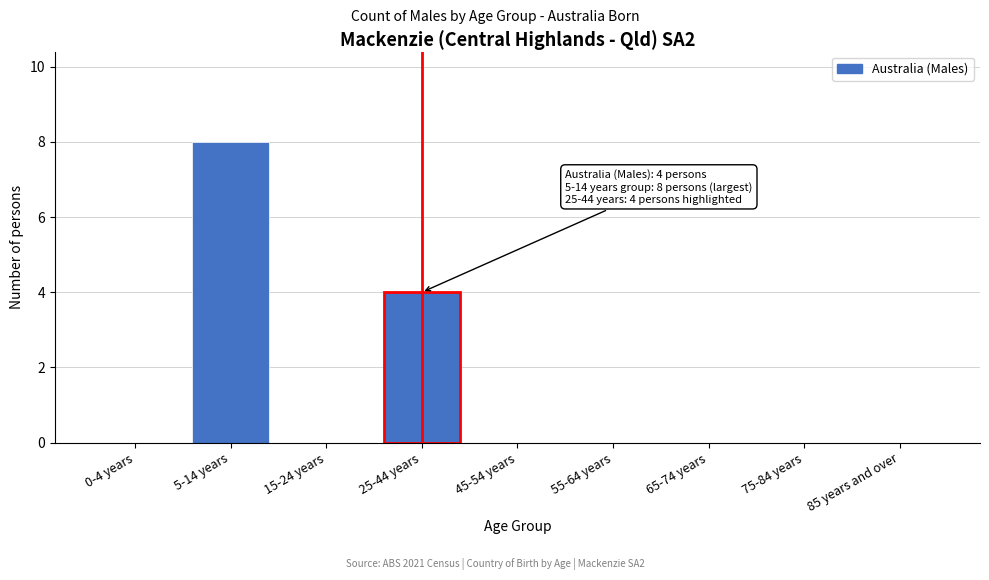

Reading right to left, what are all the values shown in this chart?

85 years and over=0	75-84 years=0	65-74 years=0	55-64 years=0	45-54 years=0	25-44 years=4	15-24 years=0	5-14 years=8	0-4 years=0